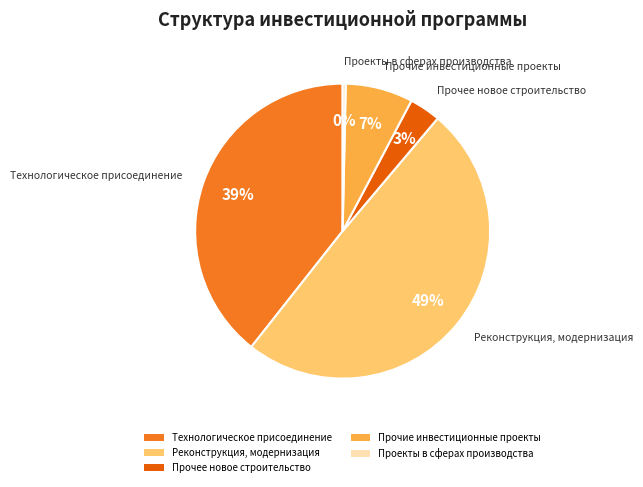

What is the ratio of the value at Прочие инвестиционные проекты to the value at Технологическое присоединение?

0.2